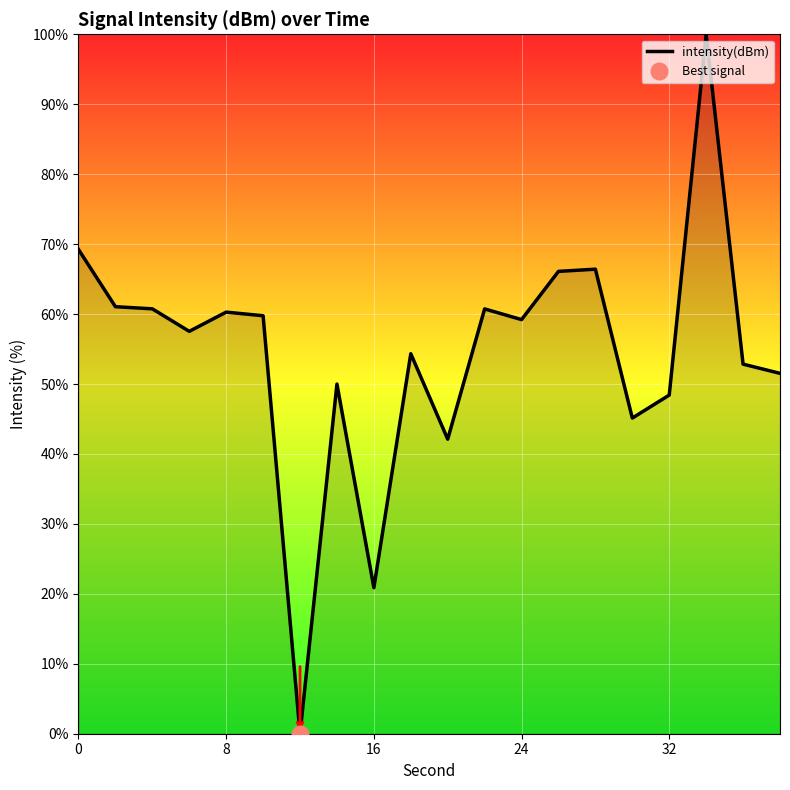

The value of intensity(dBm) at 24 is 84.2. True or false?

False